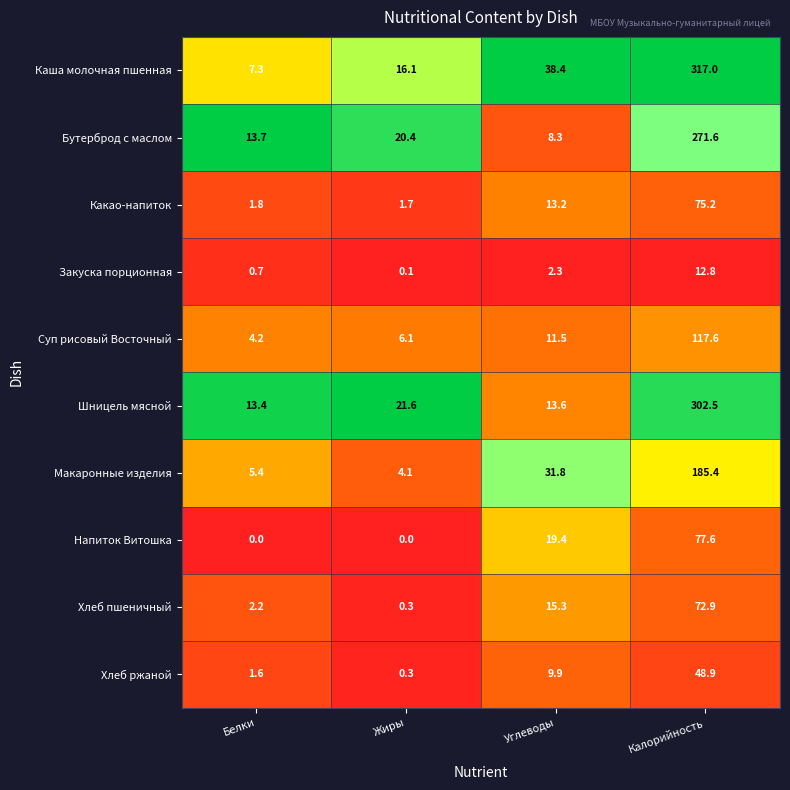

What is the total value across all series at Жиры?

70.7